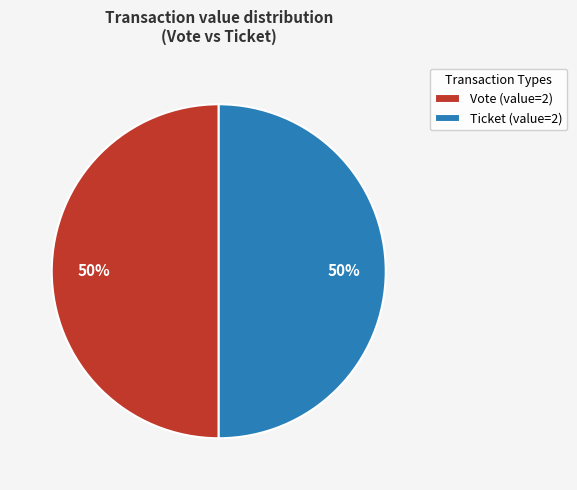

Approximately how many times larger is the value at Ticket (value=2) compared to Vote (value=2)?

1.0